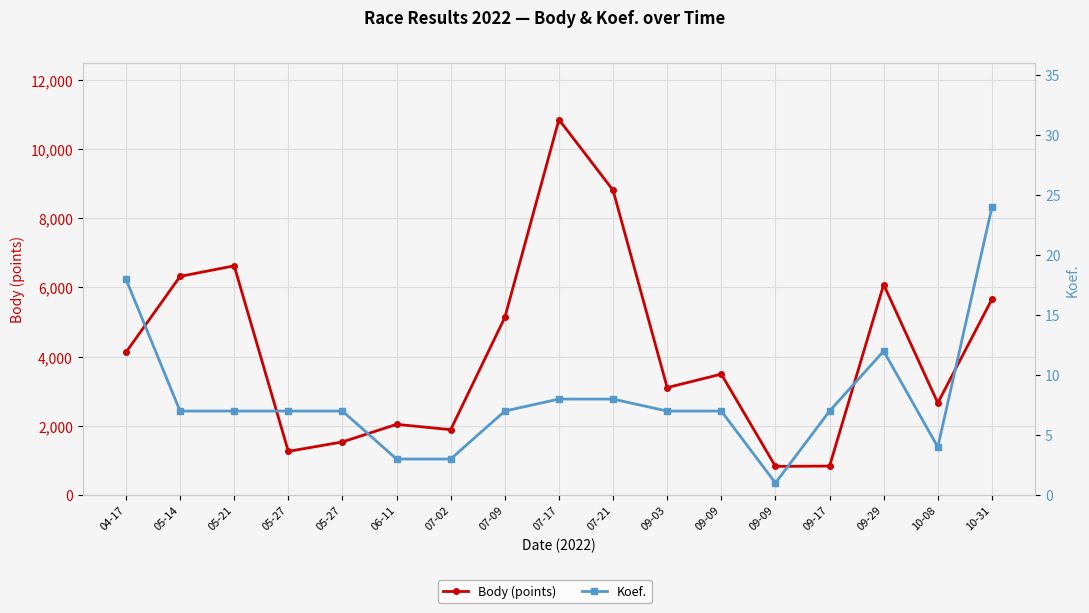

What is the value of the Body (points) point at the 5th from the left?

1261